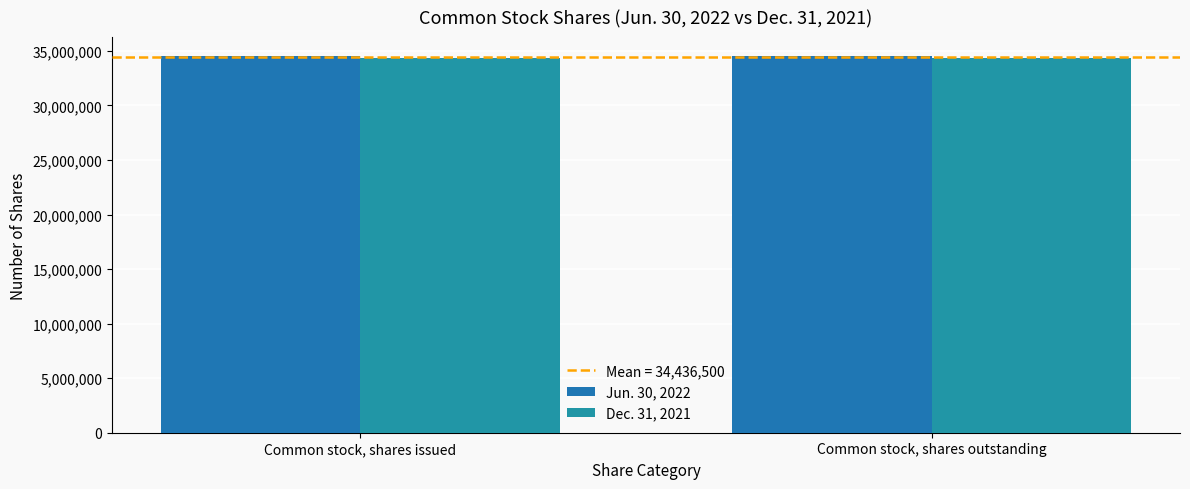

What is the sum of all Jun. 30, 2022 values?

69080000